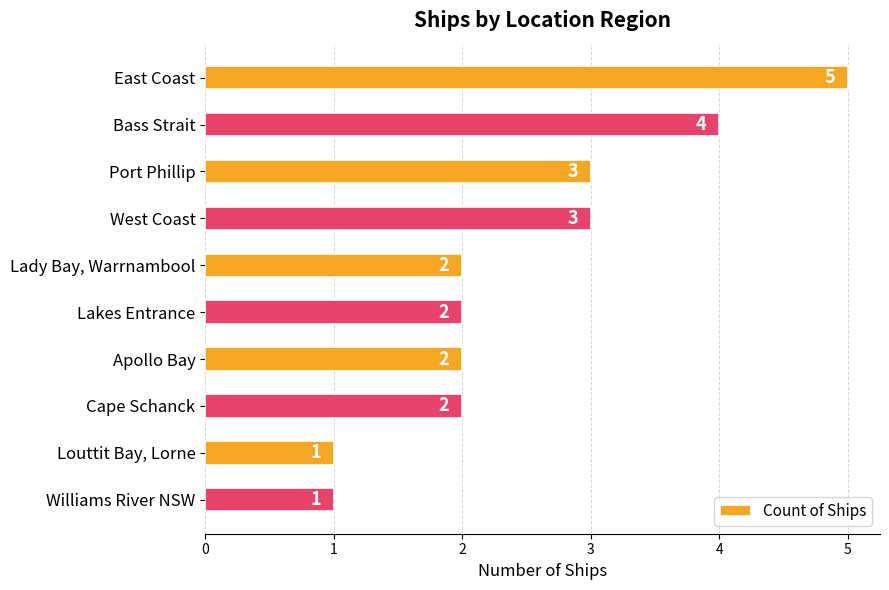

How many bars are there in total?

10